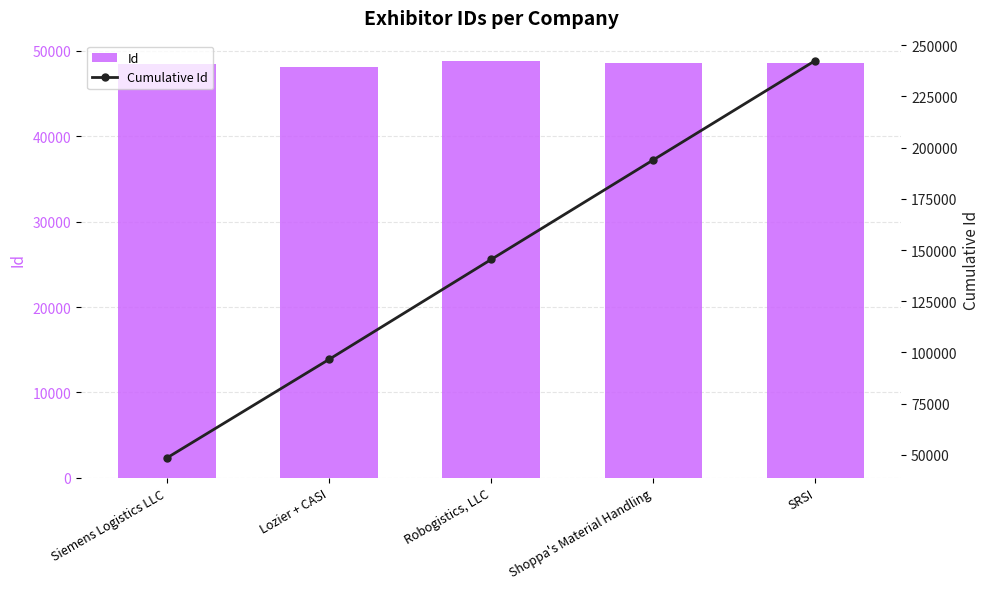

What is the value of the Cumulative Id bar at the 2nd from the left?

96613